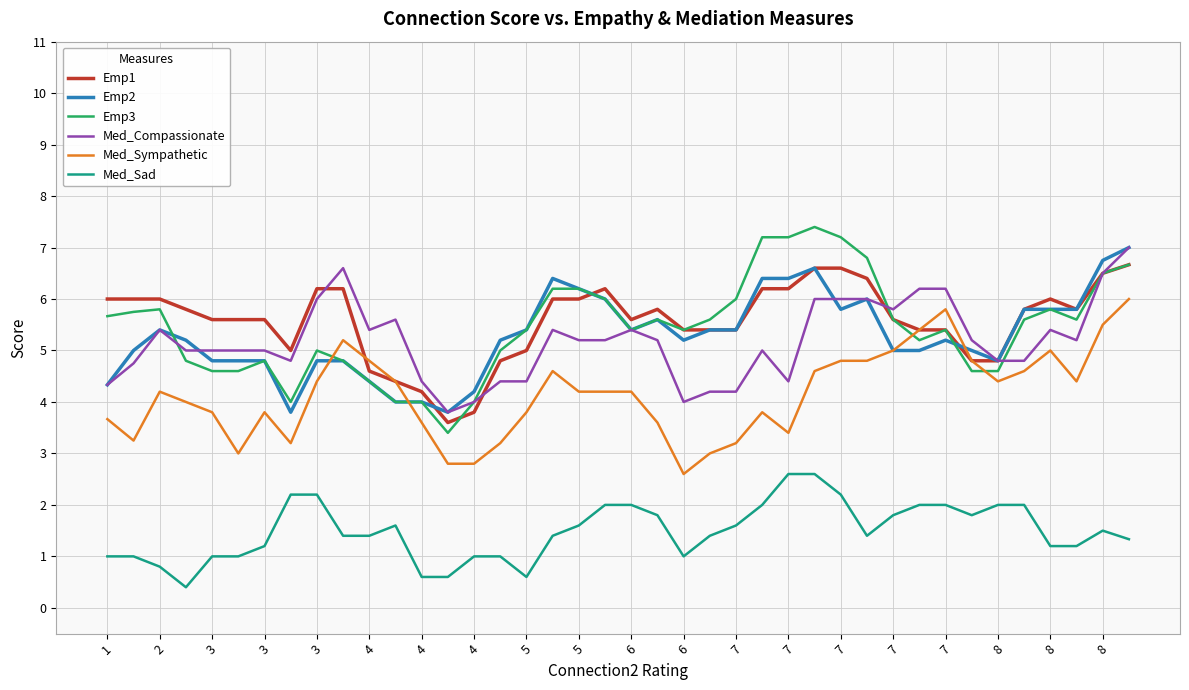

True or false: Med_Sad and Emp3 intersect in this chart.

False